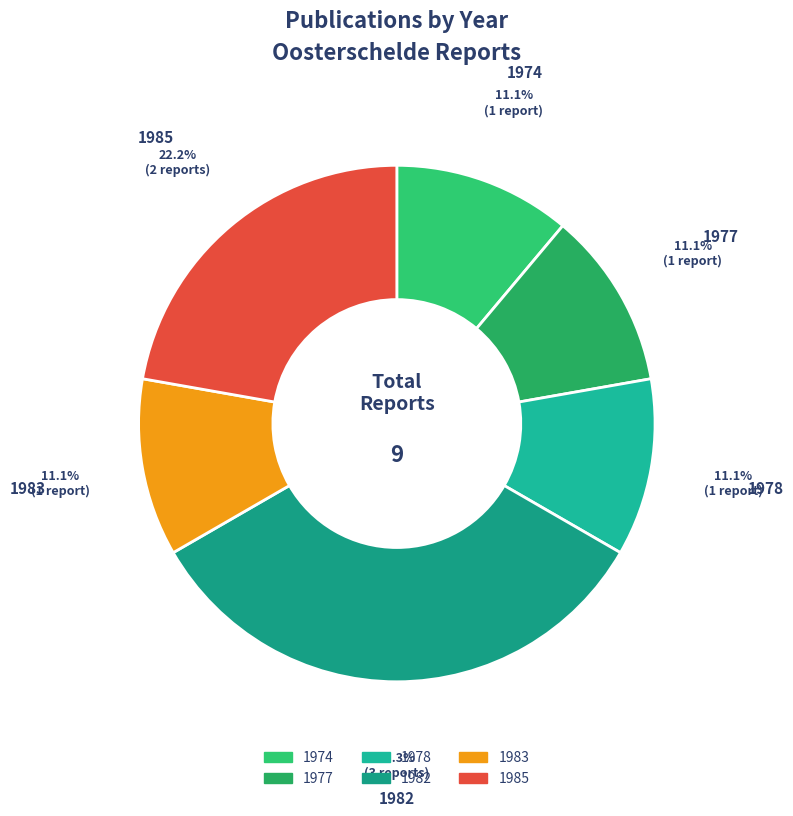

Does any single category account for the majority?

No